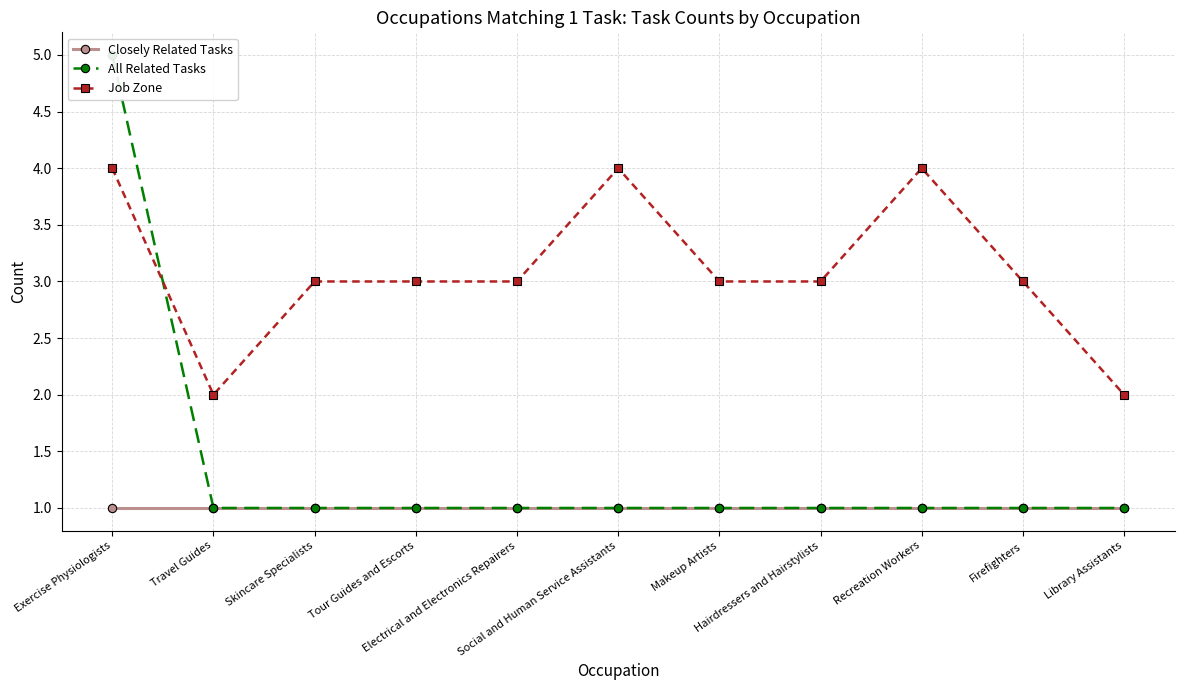

What is the maximum value for Closely Related Tasks?

1